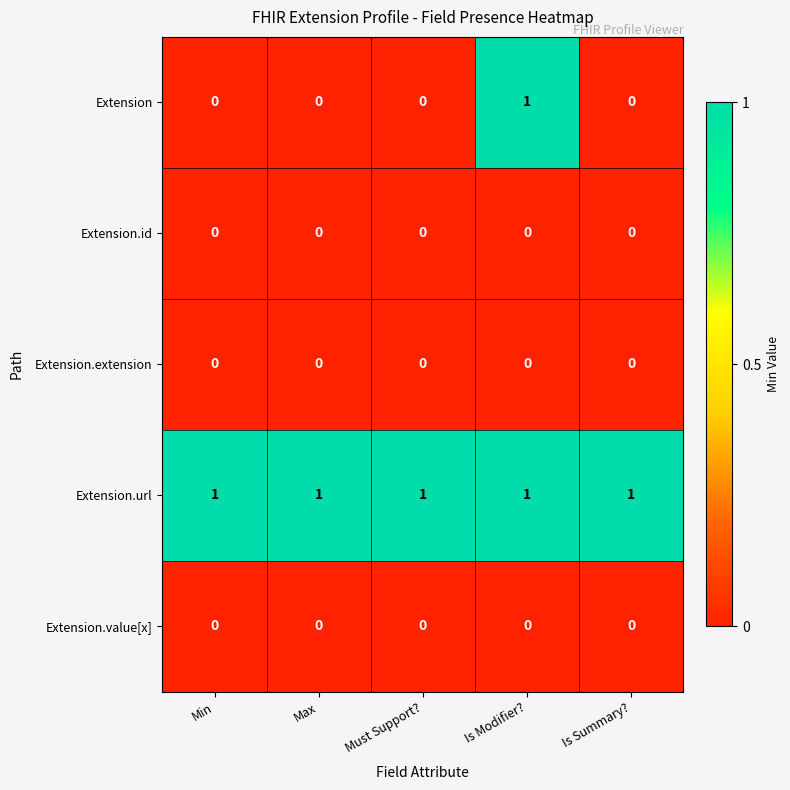

At how many categories does at least one series exceed 0?

5